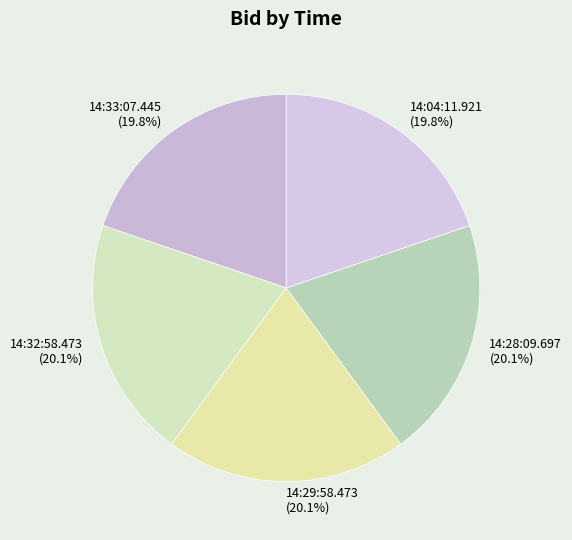

Does any single category account for the majority?

No